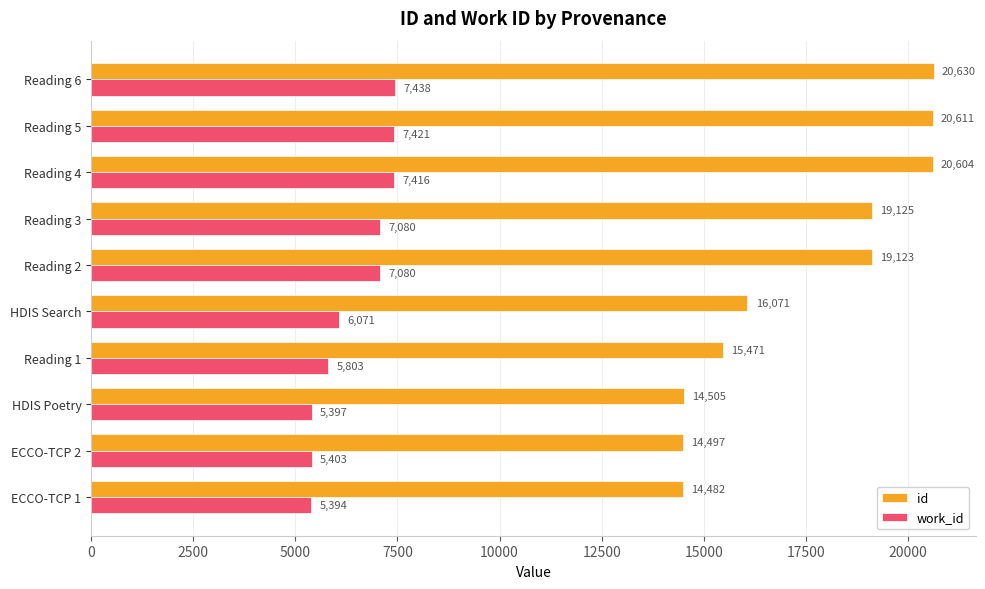

What value does the id series have at Reading 5?

20611